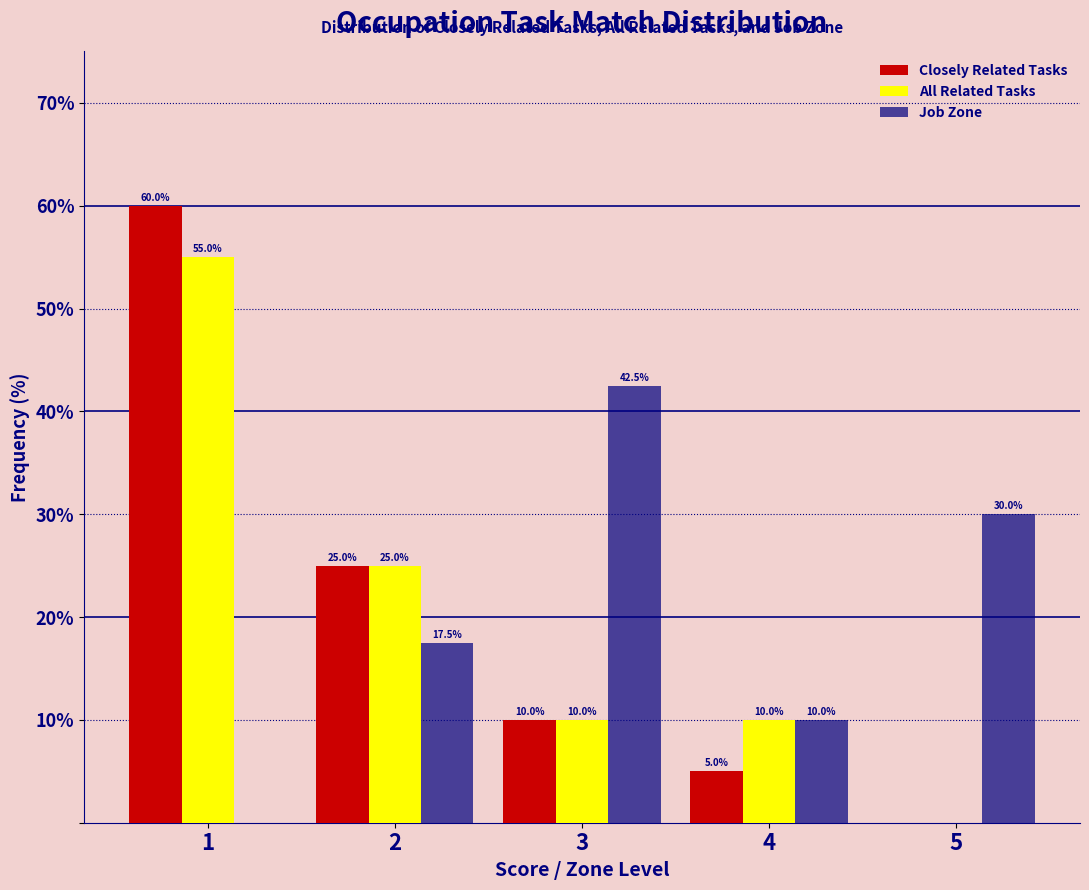

In the Closely Related Tasks series, which range on the x-axis has the tallest bar?

0.5 to 1.5